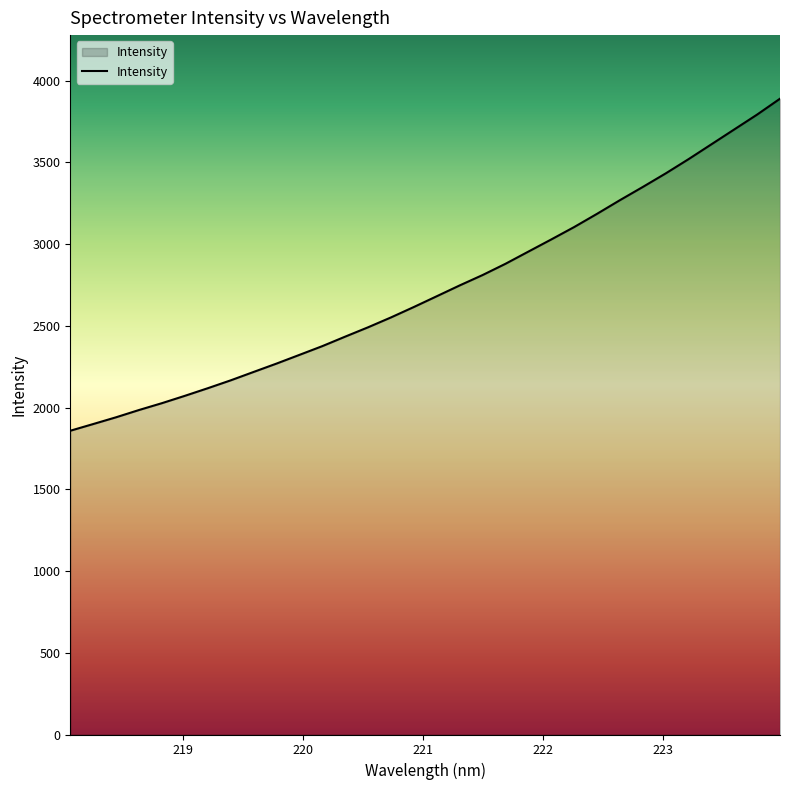

What is the minimum value shown in the chart?

1858.5